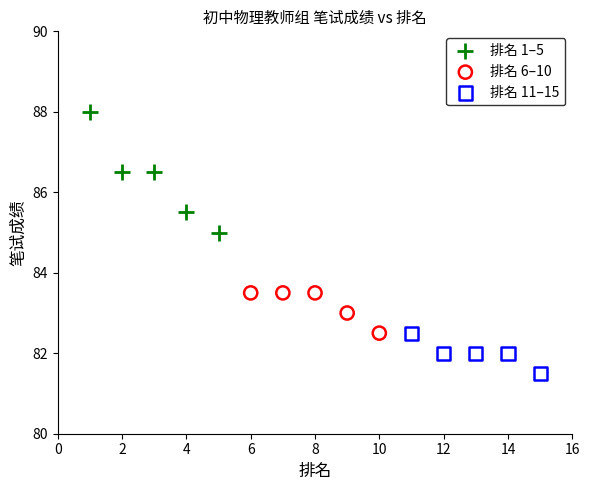

Which series contains the highest Y value?

排名 1–5